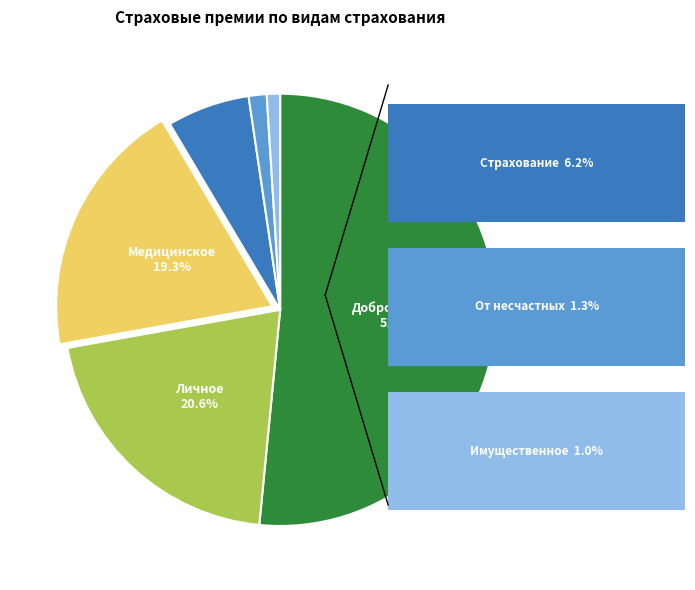

Does any single category account for the majority?

Yes